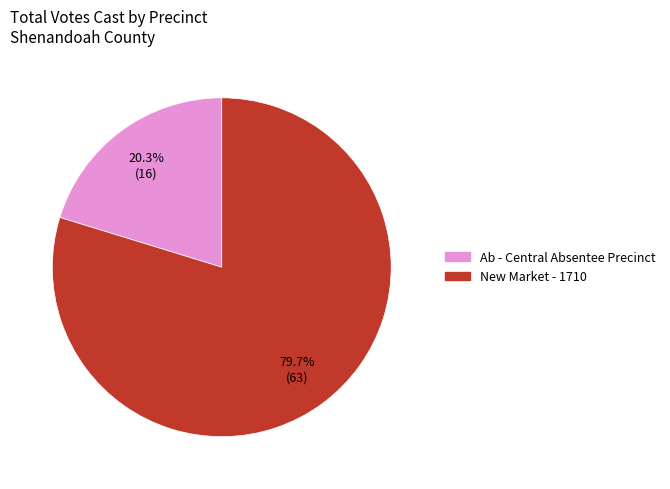

Which slice represents more than half of the pie?

New Market - 1710